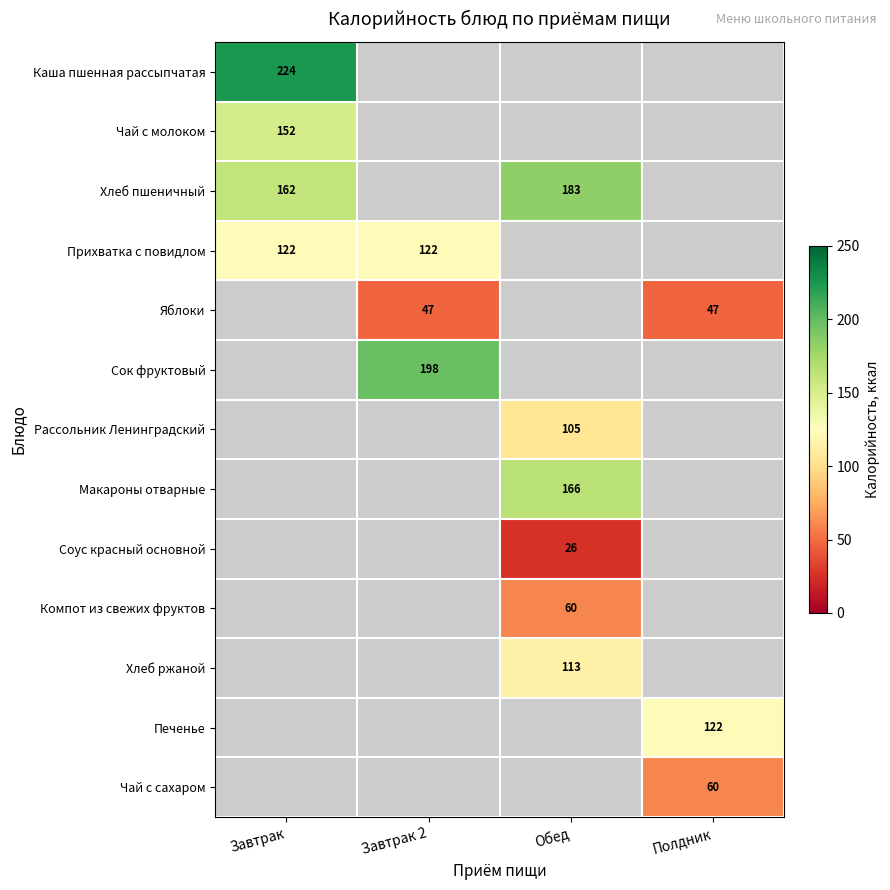

What is the minimum value shown in the chart?

26.0